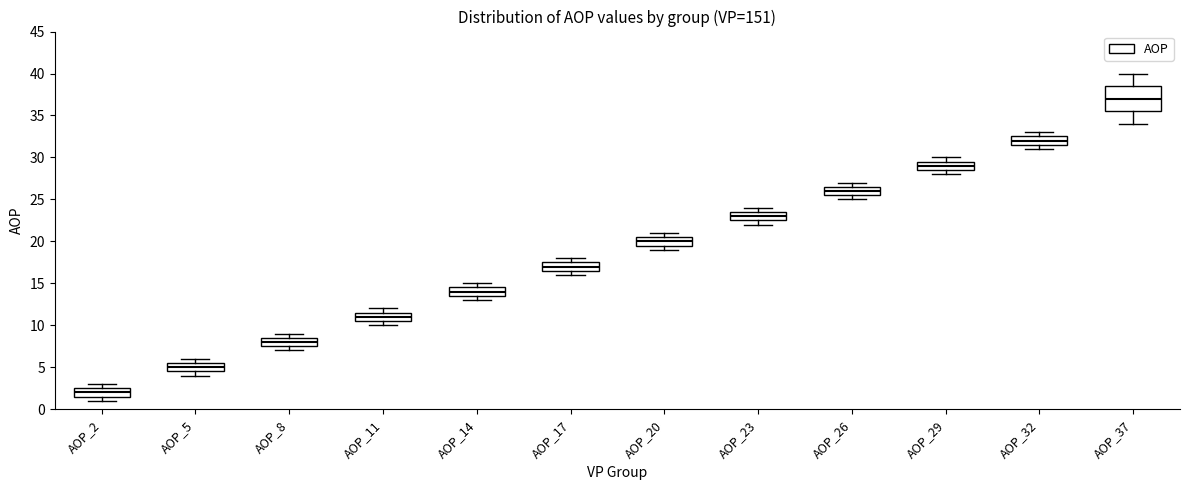

Reading left to right, transcribe this box plot: for each box, give where its median line is, the range the box spans, and where its two whiskers end, as read against the y-axis. The values are not printed on the chart, so give them approximately, as read against the axis.

AOP_2: median 2.0, box 1.5 to 2.5, whiskers 1.0 to 3.0
AOP_5: median 5.0, box 4.5 to 5.5, whiskers 4.0 to 6.0
AOP_8: median 8.0, box 7.5 to 8.5, whiskers 7.0 to 9.0
AOP_11: median 11.0, box 10.5 to 11.5, whiskers 10.0 to 12.0
AOP_14: median 14.0, box 13.5 to 14.5, whiskers 13.0 to 15.0
AOP_17: median 17.0, box 16.5 to 17.5, whiskers 16.0 to 18.0
AOP_20: median 20.0, box 19.5 to 20.5, whiskers 19.0 to 21.0
AOP_23: median 23.0, box 22.5 to 23.5, whiskers 22.0 to 24.0
AOP_26: median 26.0, box 25.5 to 26.5, whiskers 25.0 to 27.0
AOP_29: median 29.0, box 28.5 to 29.5, whiskers 28.0 to 30.0
AOP_32: median 32.0, box 31.5 to 32.5, whiskers 31.0 to 33.0
AOP_37: median 37.0, box 35.5 to 38.5, whiskers 34.0 to 40.0